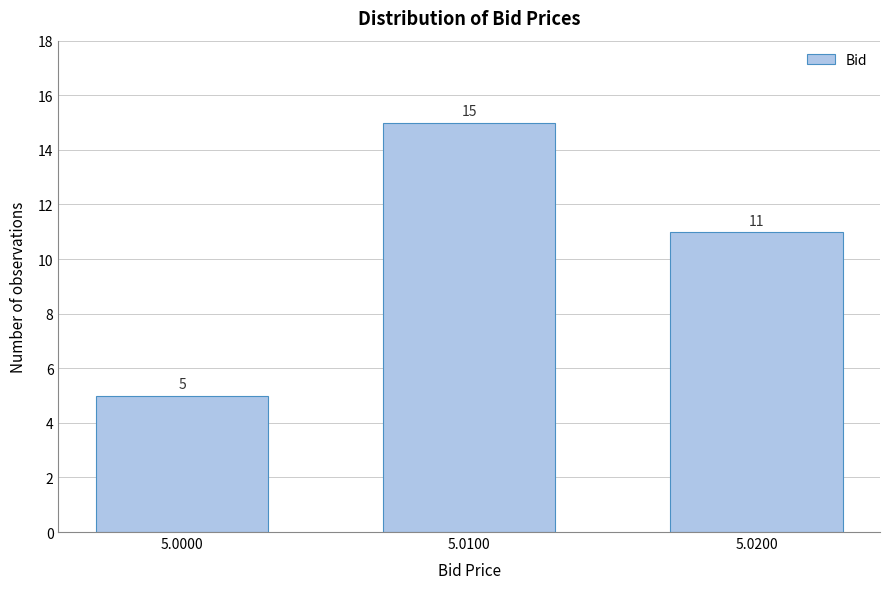

Reading right to left, transcribe all the data shown in this chart.

5.0200=11	5.0100=15	5.0000=5